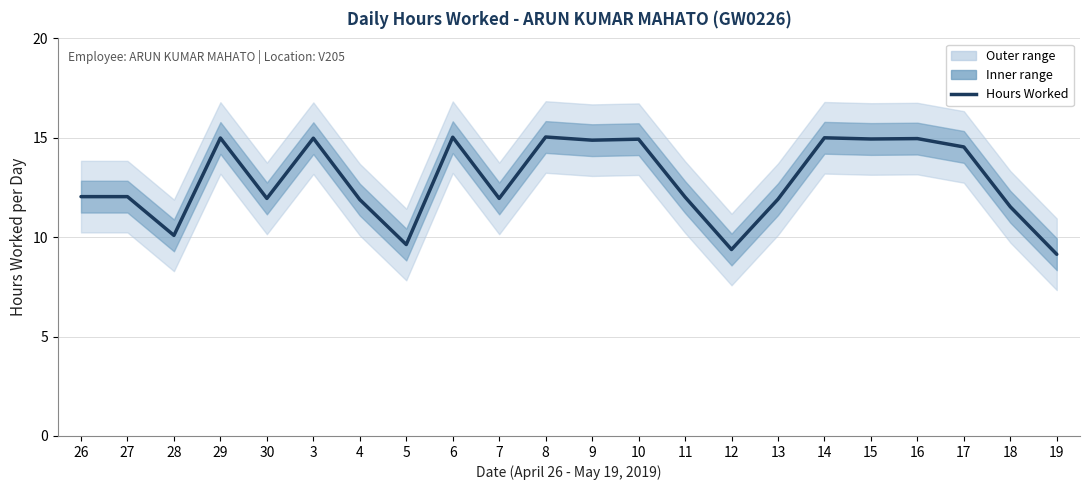

The chart shows a value of 9.6 at 5. True or false?

True